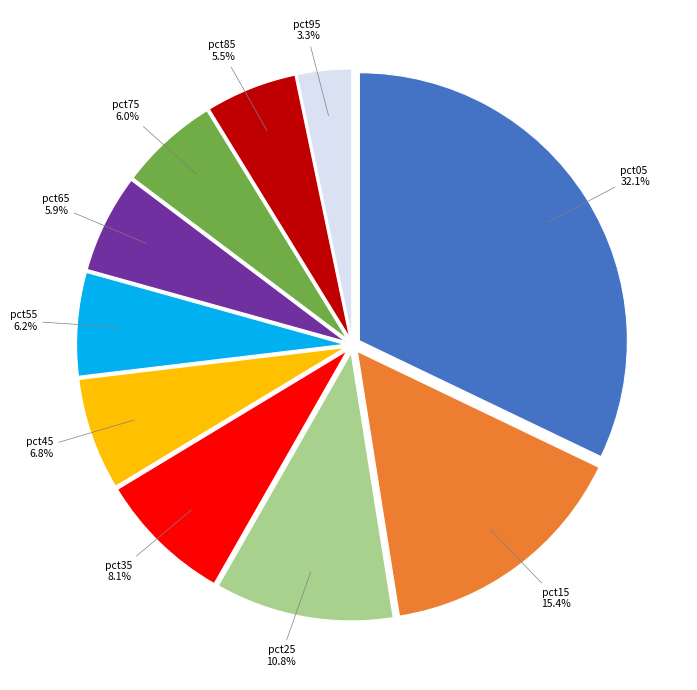

To the nearest percent, what is the combined percentage of pct75 and pct25?

17%